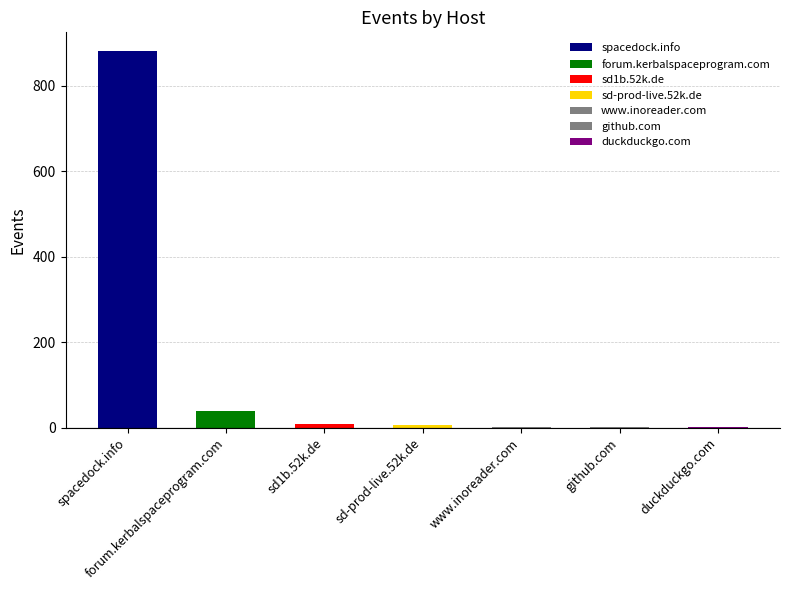

What is the value of the 6th bar from the left?

1